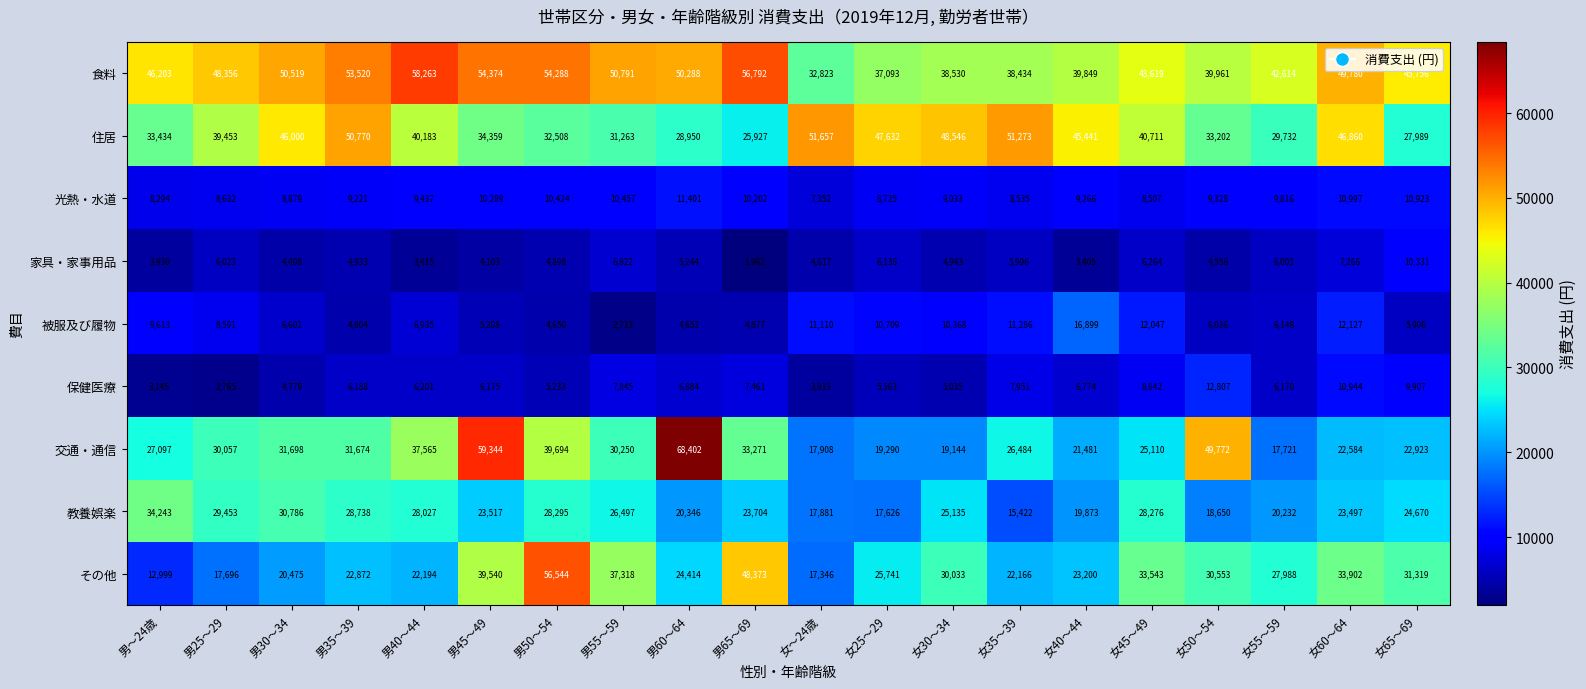

Rank the series by their maximum value, from highest to lowest.

交通・通信, 食料, その他, 住居, 教養娯楽, 被服及び履物, 保健医療, 光熱・水道, 家具・家事用品